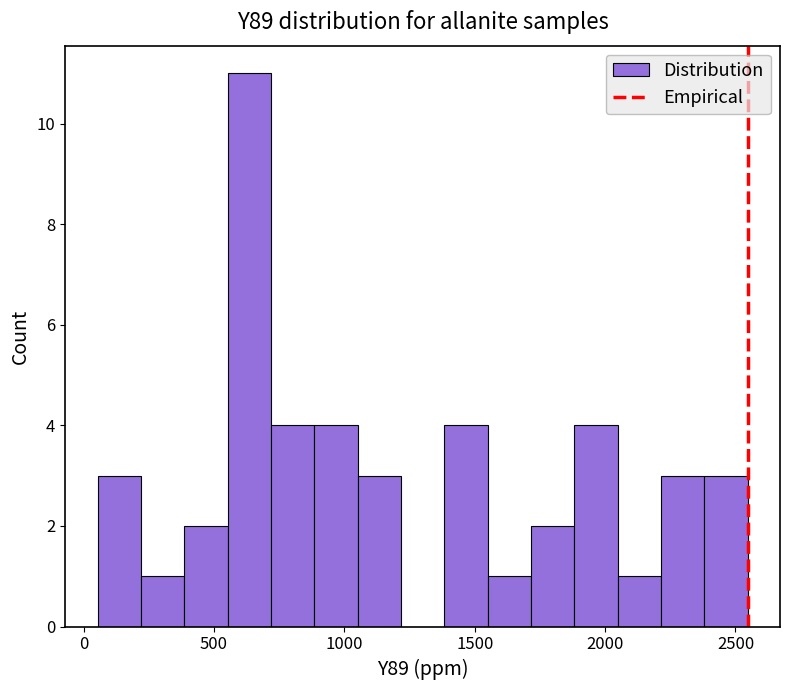

Read against the x-axis, roughly where is the centre of the tallest bar?

650